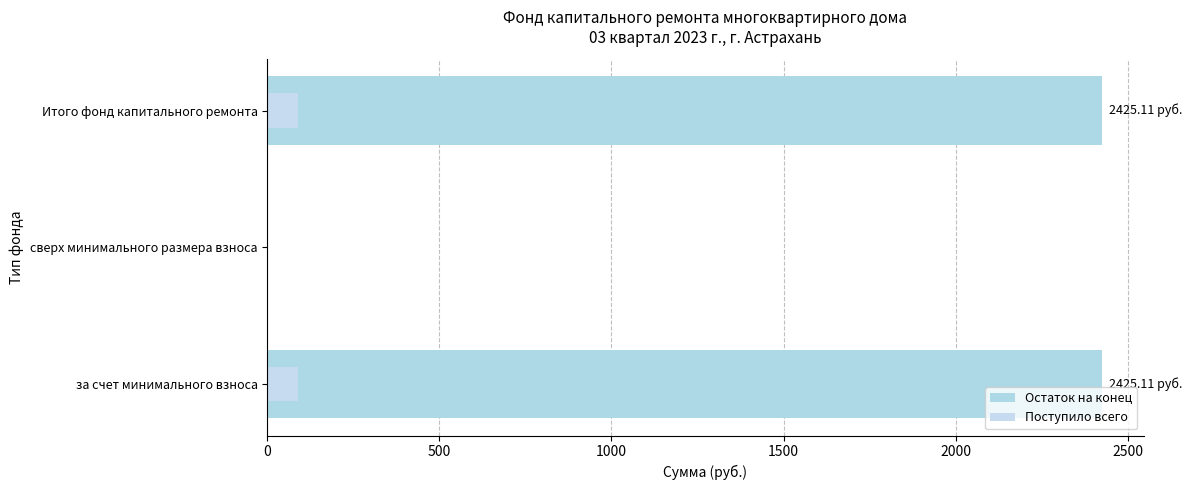

Which series changed the most between за счет минимального взноса and сверх минимального размера взноса?

Остаток на конец